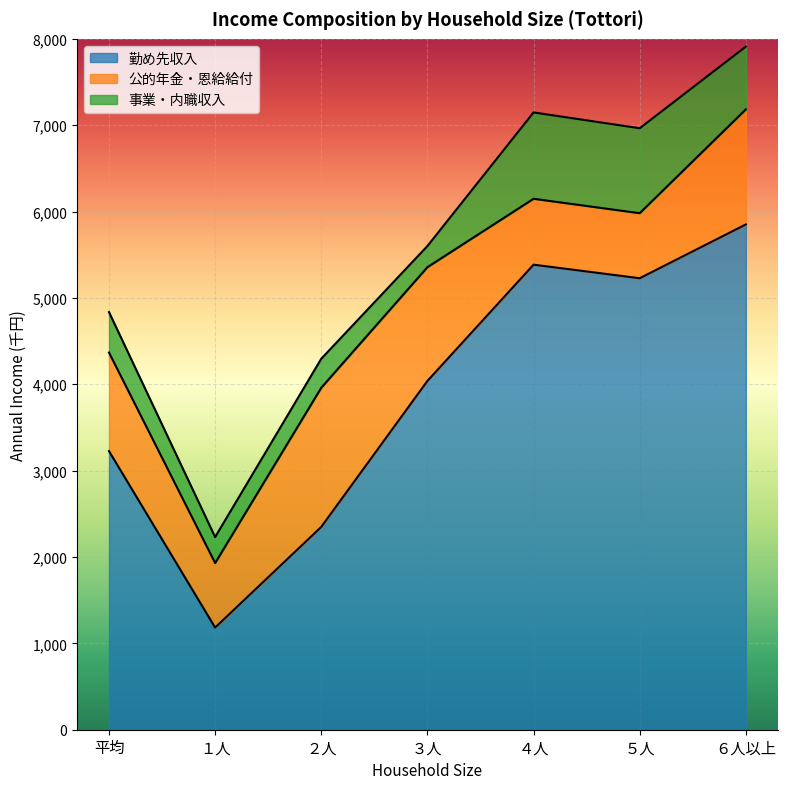

What is the label of the 1st point from the left?

平均